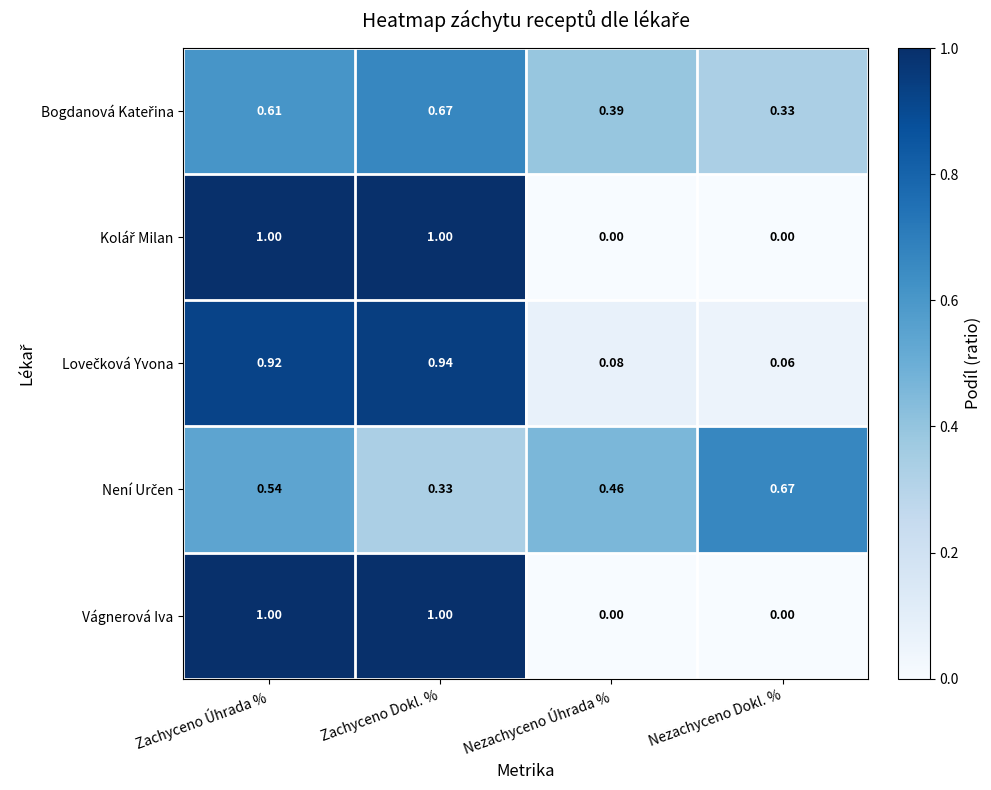

At which category is the sum across all series the highest?

Zachyceno Úhrada %